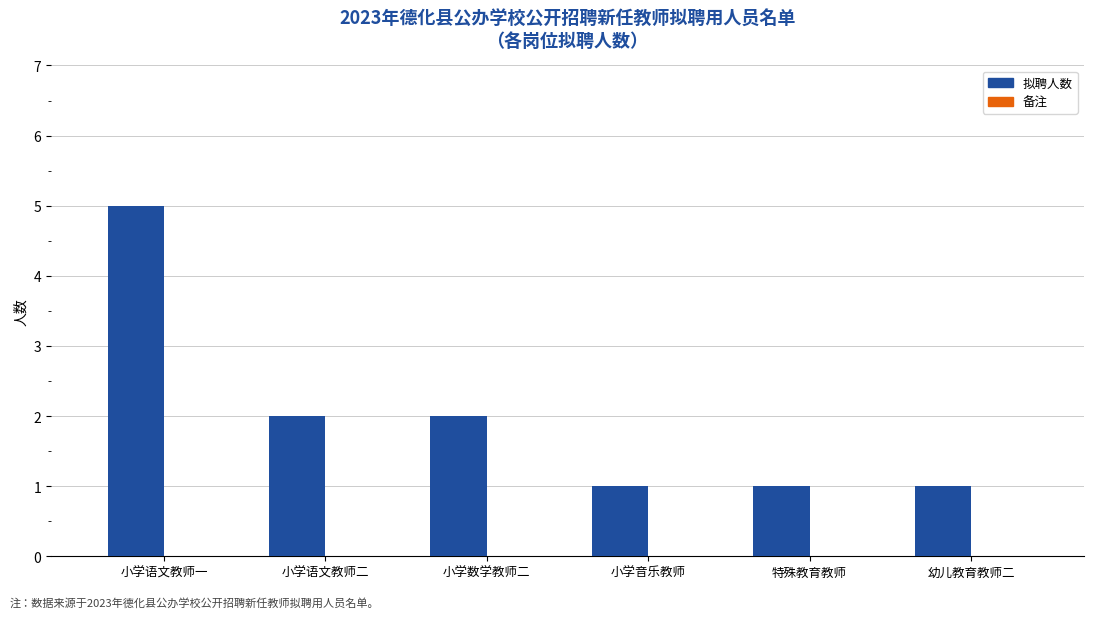

Reading right to left, extract all data points from this chart.

1	1	1	2	2	5